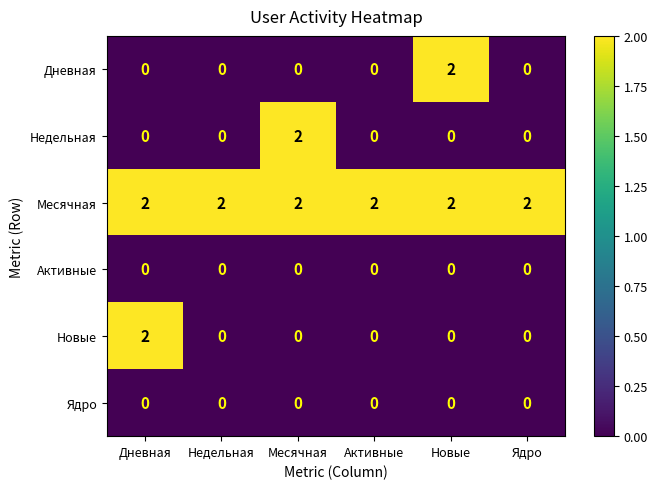

What is the sum of all Месячная values?

12